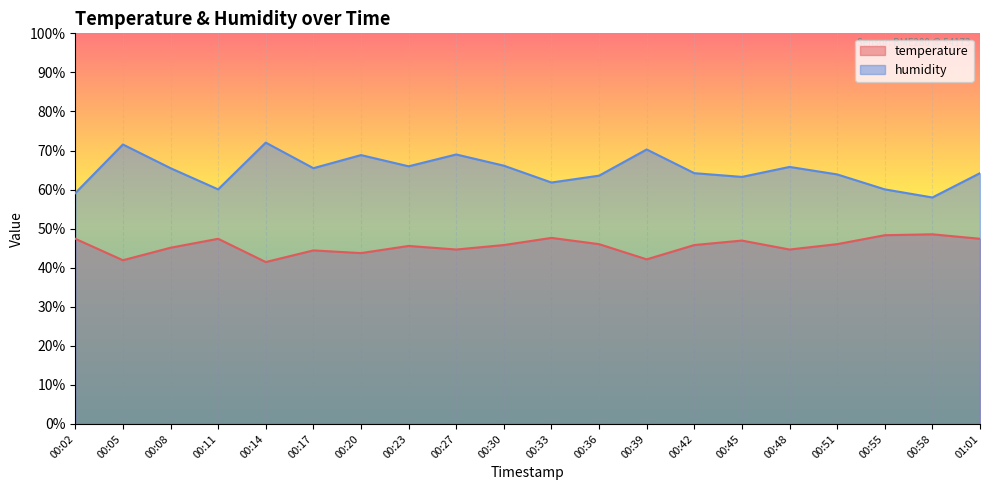

What is the label of the 14th point from the right?

00:20